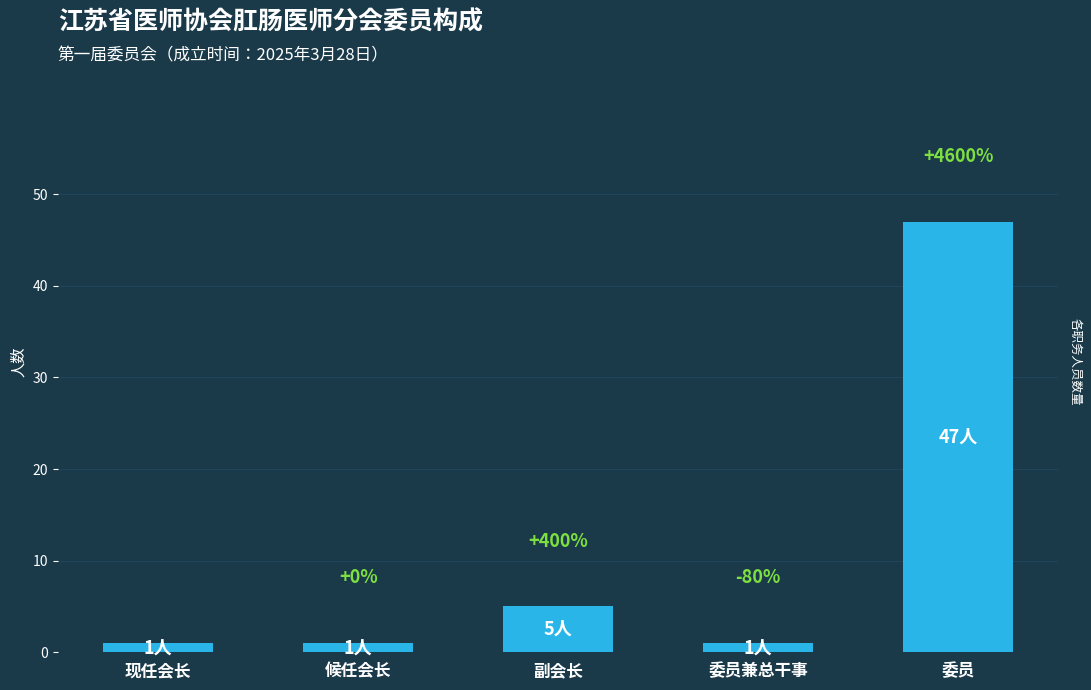

What is the sum of all values?

55